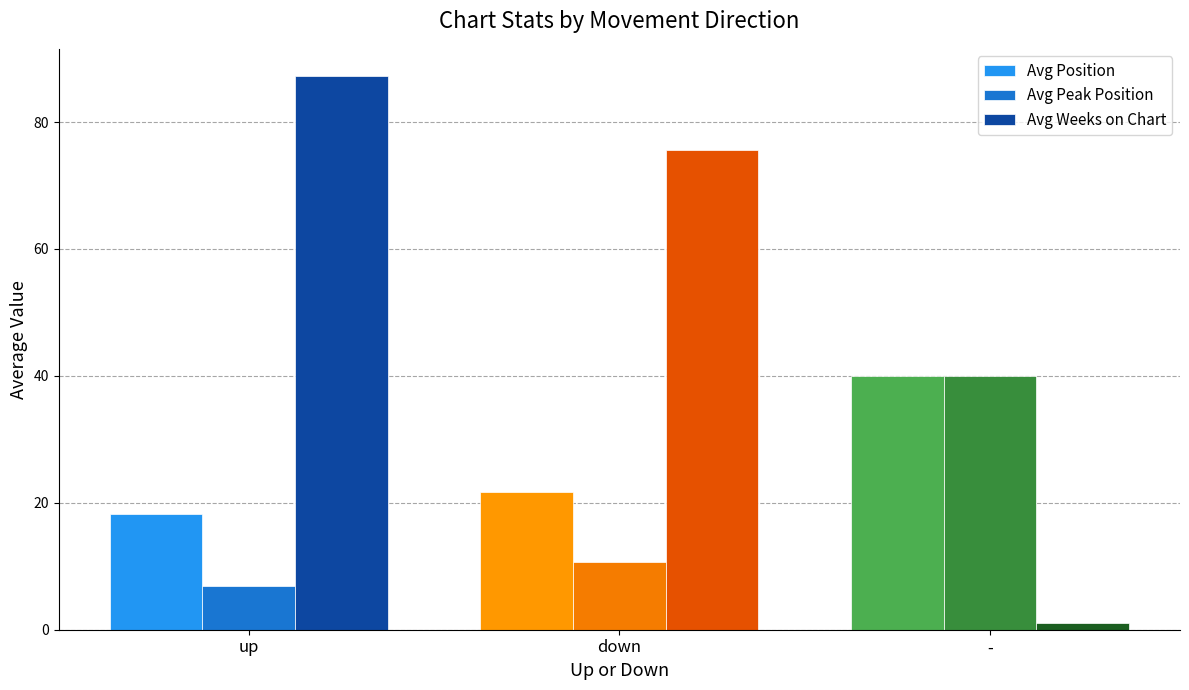

Between down and -, which series saw the biggest shift?

Avg Weeks on Chart